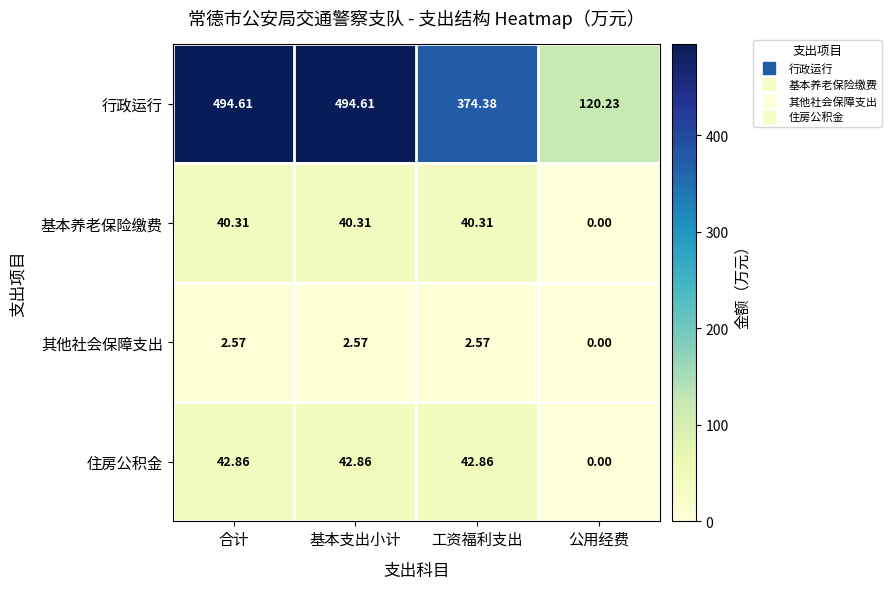

Rank the series at 工资福利支出 from highest to lowest value.

行政运行, 住房公积金, 基本养老保险缴费, 其他社会保障支出